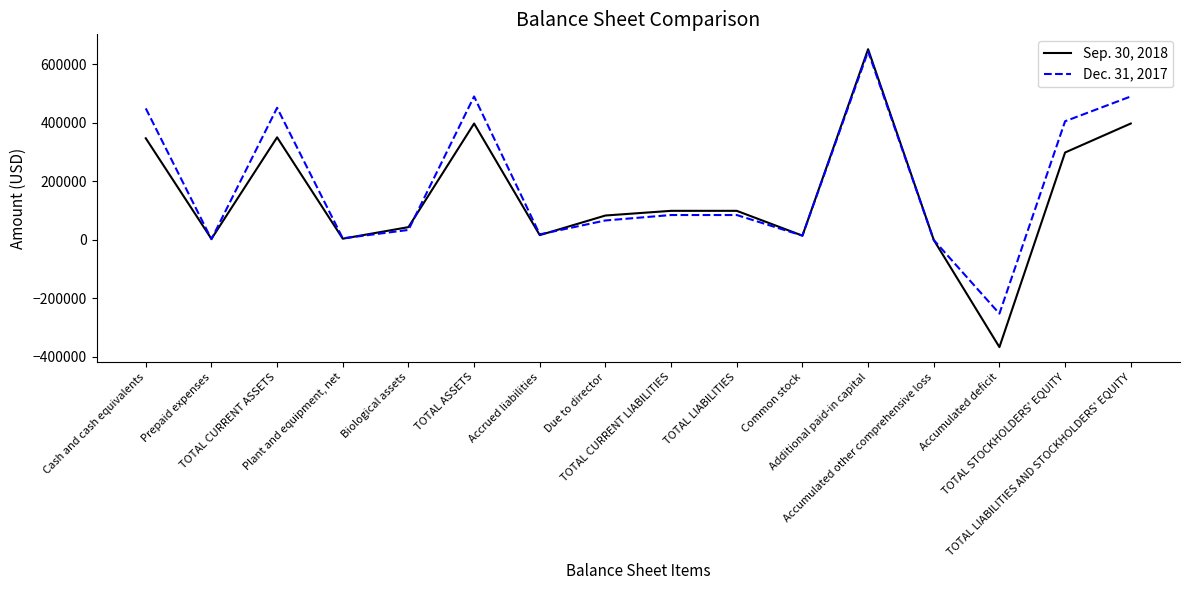

True or false: Dec. 31, 2017 and Sep. 30, 2018 intersect in this chart.

True